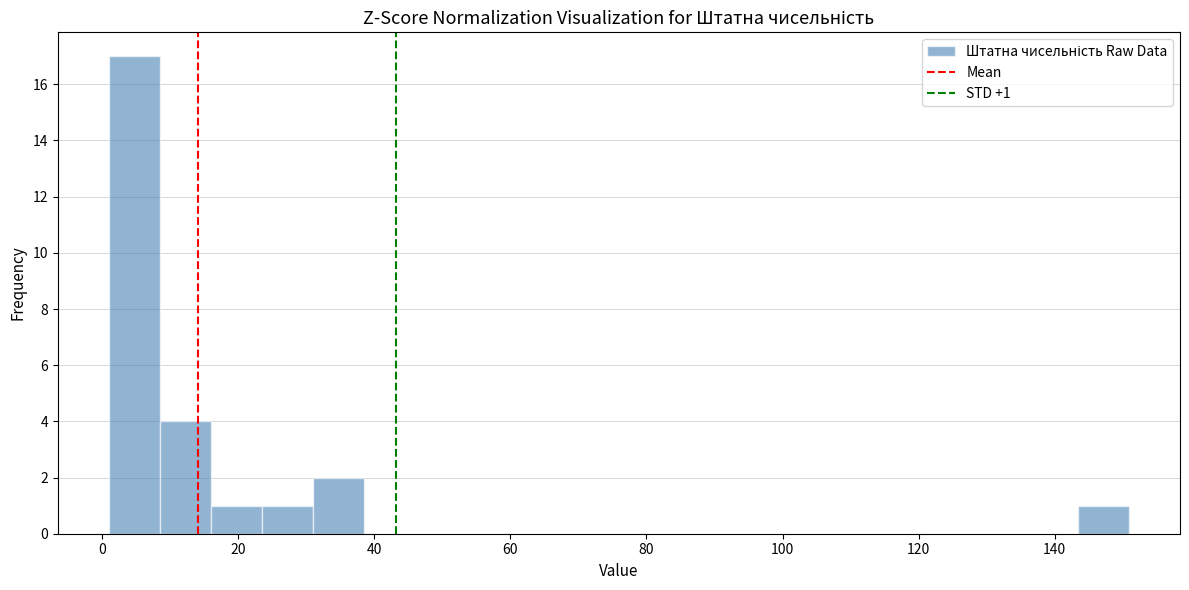

Read against the x-axis, roughly where is the centre of the tallest bar?

4